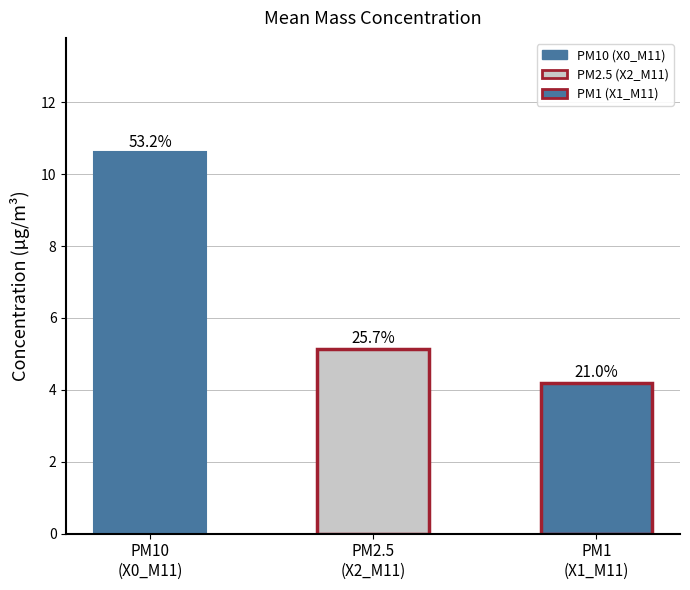

True or false: X1_M11 (PM1) has a value of 4.3 at 19:19.

True